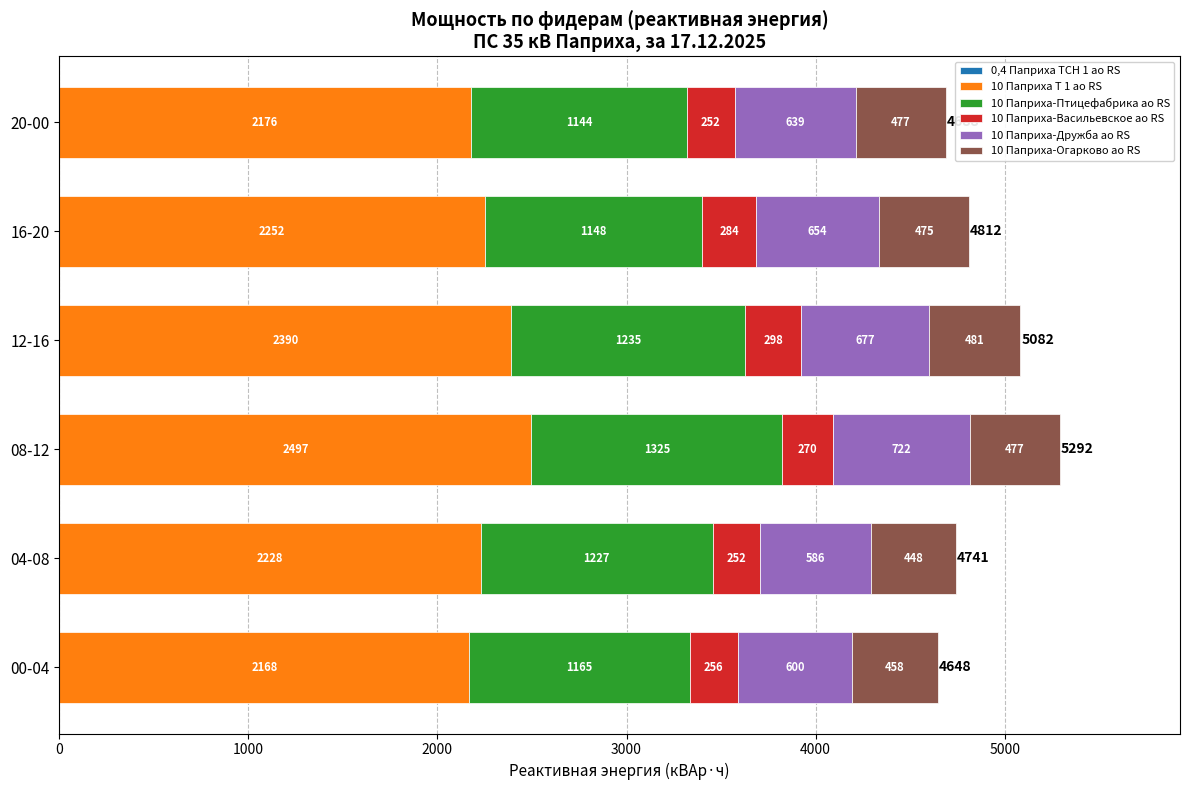

At which category is the sum across all series the highest?

08-12